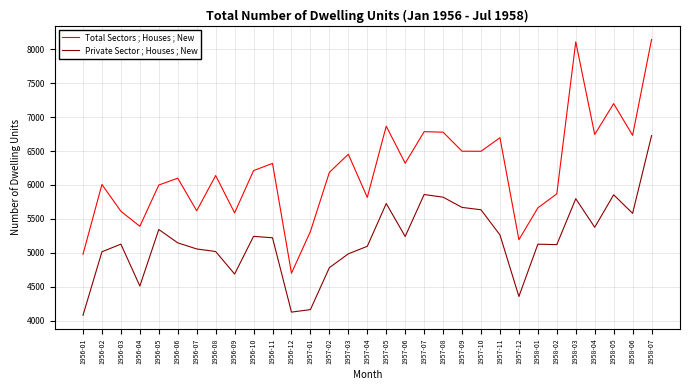

What is the minimum value shown in the chart?

4077